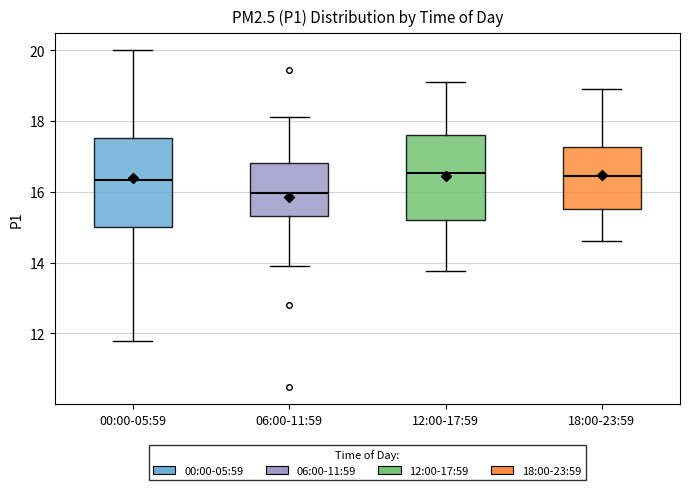

Which box has the lowest median line?

06:00-11:59